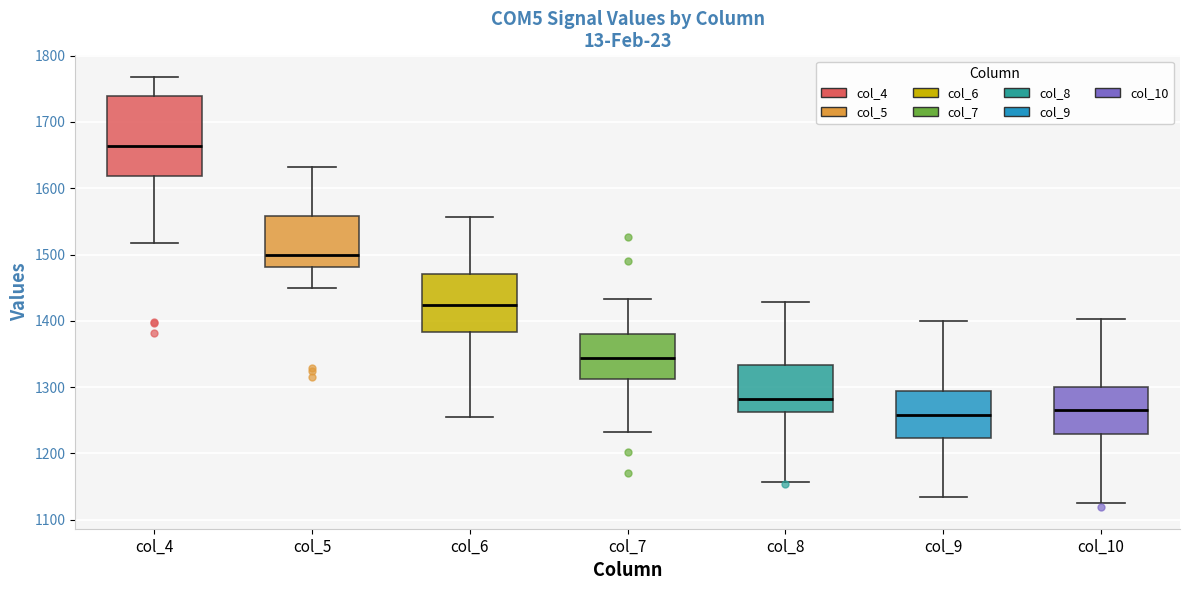

Reading left to right, read every box against the y-axis: the position of its median line, the range the box covers, and the ends of its whiskers. The values are not printed on the chart, so give them approximately, as read against the axis.

col_4: median 1660, box 1620 to 1740, whiskers 1520 to 1770
col_5: median 1500, box 1480 to 1560, whiskers 1450 to 1630
col_6: median 1420, box 1380 to 1470, whiskers 1260 to 1560
col_7: median 1340, box 1310 to 1380, whiskers 1230 to 1430
col_8: median 1280, box 1260 to 1330, whiskers 1160 to 1430
col_9: median 1260, box 1220 to 1290, whiskers 1140 to 1400
col_10: median 1270, box 1230 to 1300, whiskers 1130 to 1400